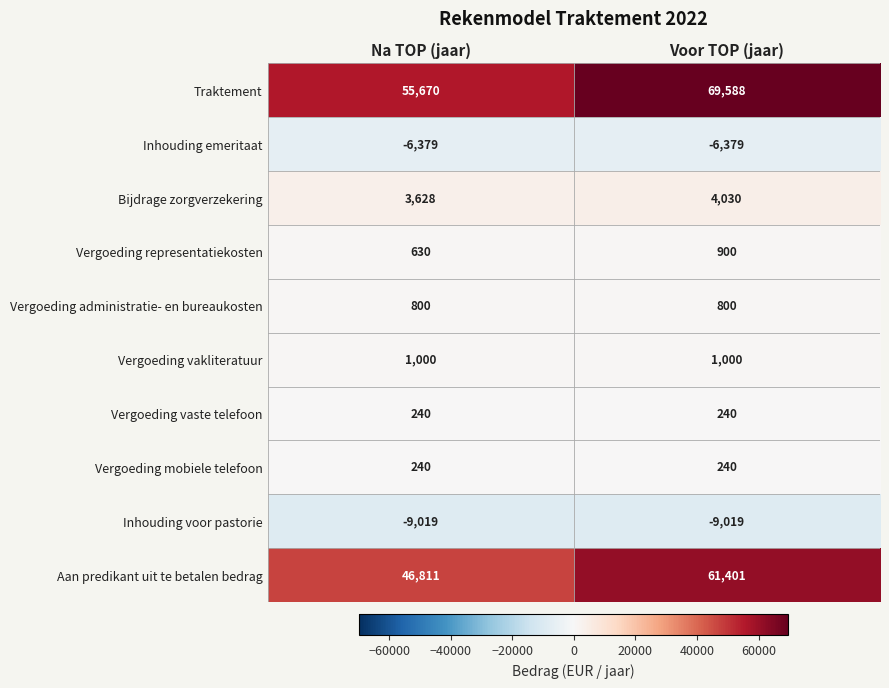

Reading left to right, extract all data points from this chart.

Traktement: 55670	69588
Inhouding emeritaat: -6379	-6379
Bijdrage zorgverzekering: 3628	4030
Vergoeding representatiekosten: 630	900
Vergoeding administratie- en bureaukosten: 800	800
Vergoeding vakliteratuur: 1000	1000
Vergoeding vaste telefoon: 240	240
Vergoeding mobiele telefoon: 240	240
Inhouding voor pastorie: -9019	-9019
Aan predikant uit te betalen bedrag: 46811	61401